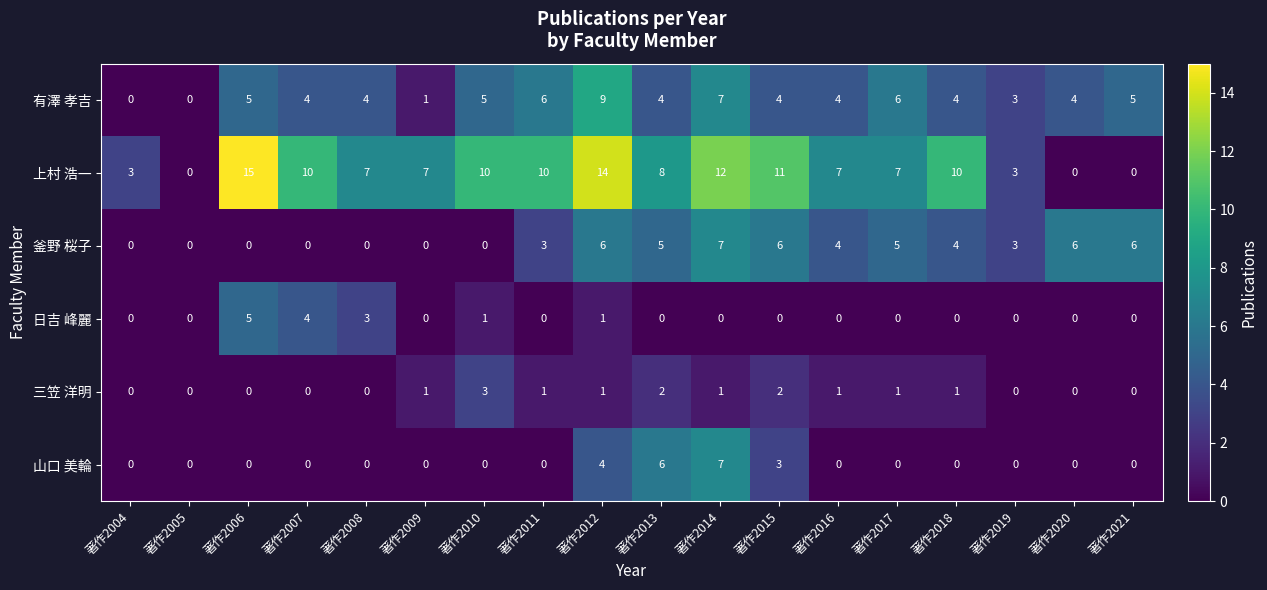

What is the sum of all 山口 美輪 values?

20